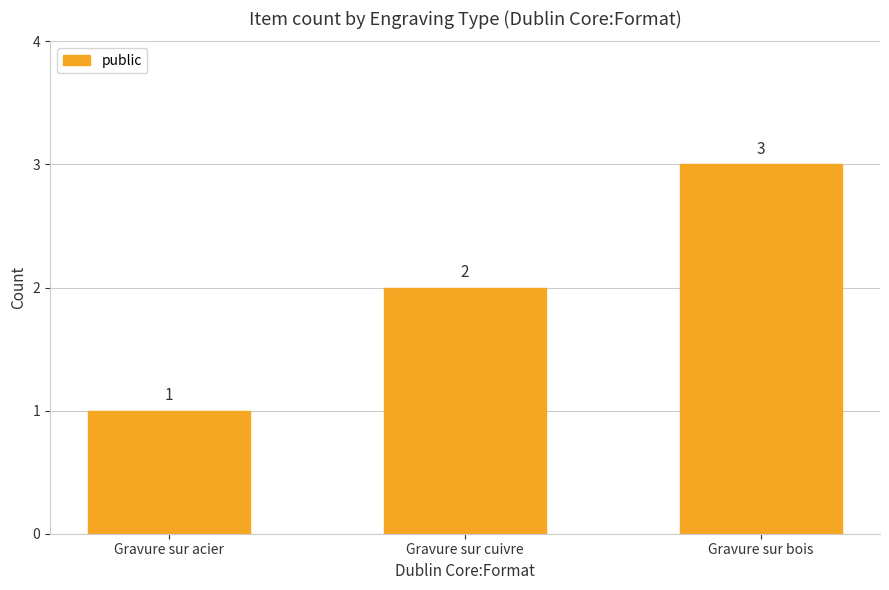

Is it true that the value at Gravure sur acier is 0?

False